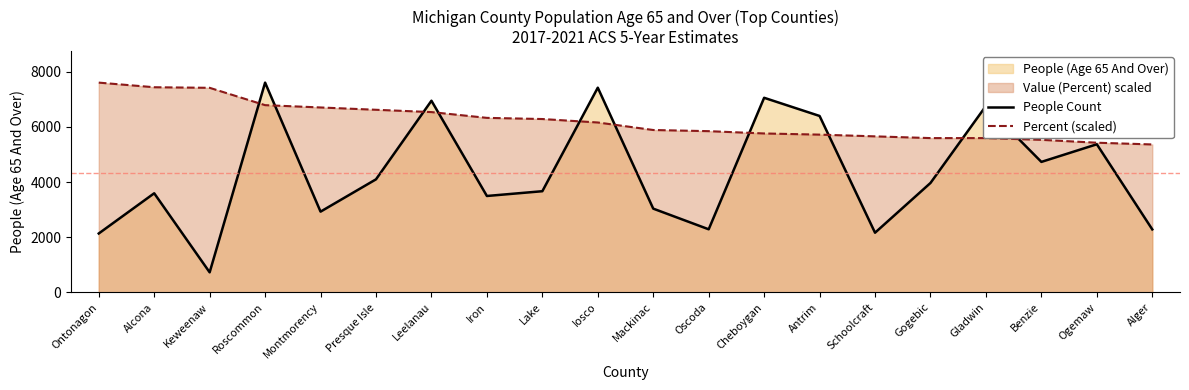

Reading right to left, transcribe all the data shown in this chart.

People Count: Alger=2284.0	Ogemaw=5371.0	Benzie=4732.0	Gladwin=6761.0	Gogebic=3968.0	Schoolcraft=2164.0	Antrim=6398.0	Cheboygan=7057.0	Oscoda=2288.0	Mackinac=3037.0	Iosco=7423.0	Lake=3669.0	Iron=3496.0	Leelanau=6950.0	Presque Isle=4100.0	Montmorency=2928.0	Roscommon=7607.0	Keweenaw=727.0	Alcona=3594.0	Ontonagon=2136.0
Percent (scaled): Alger=5364.7	Ogemaw=5427.6	Benzie=5532.4	Gladwin=5595.2	Gogebic=5595.2	Schoolcraft=5658.1	Antrim=5721.0	Cheboygan=5762.9	Oscoda=5846.7	Mackinac=5888.6	Iosco=6161.0	Lake=6286.8	Iron=6328.7	Leelanau=6538.2	Presque Isle=6622.1	Montmorency=6705.9	Roscommon=6789.7	Keweenaw=7418.4	Alcona=7439.4	Ontonagon=7607.0